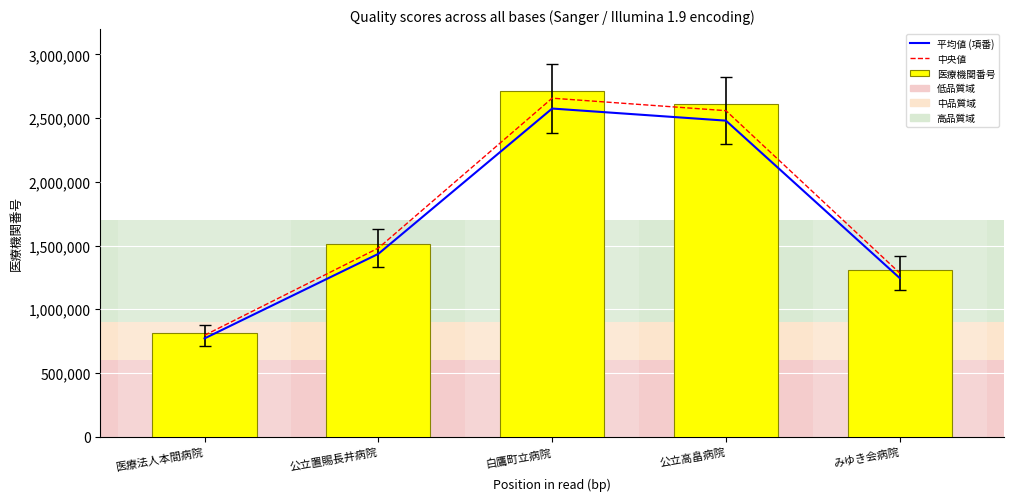

How many groups of bars are there?

5